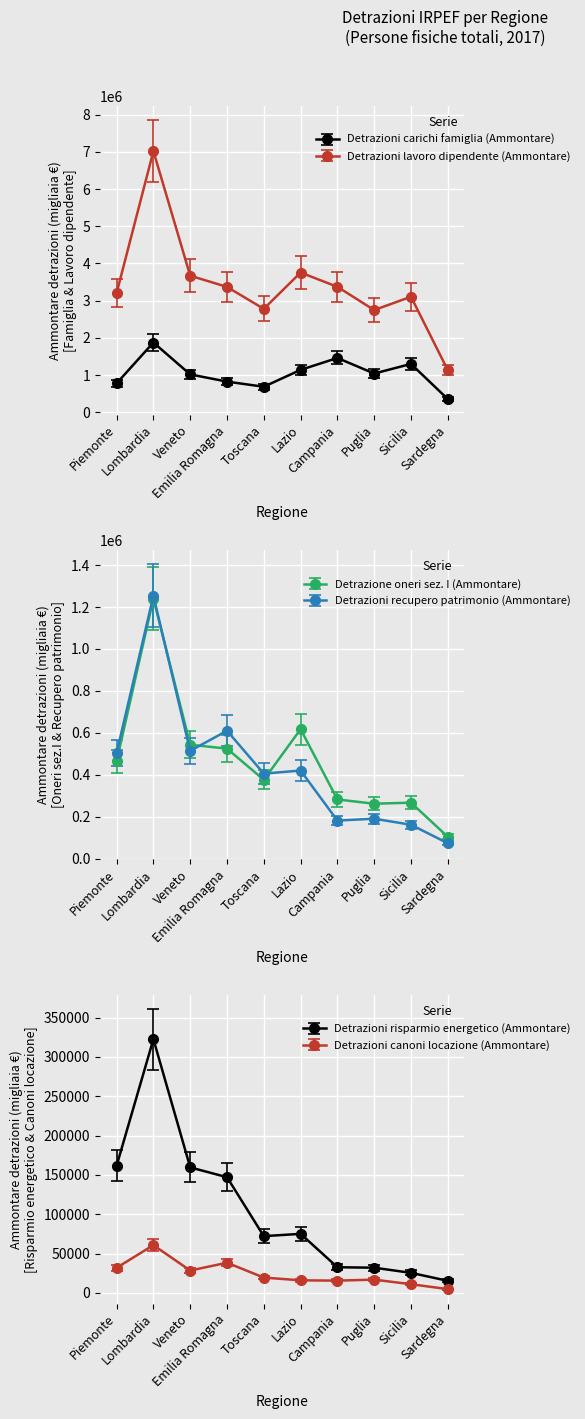

The value of Detrazioni risparmio energetico (Ammontare) at Campania is 36571.4. True or false?

True